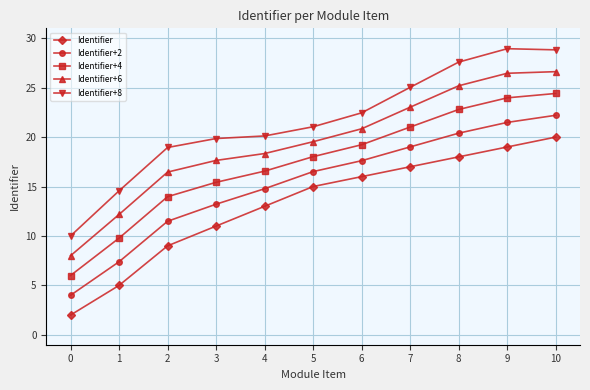

What is the value of the Identifier+8 point at the 10th from the left?

28.9